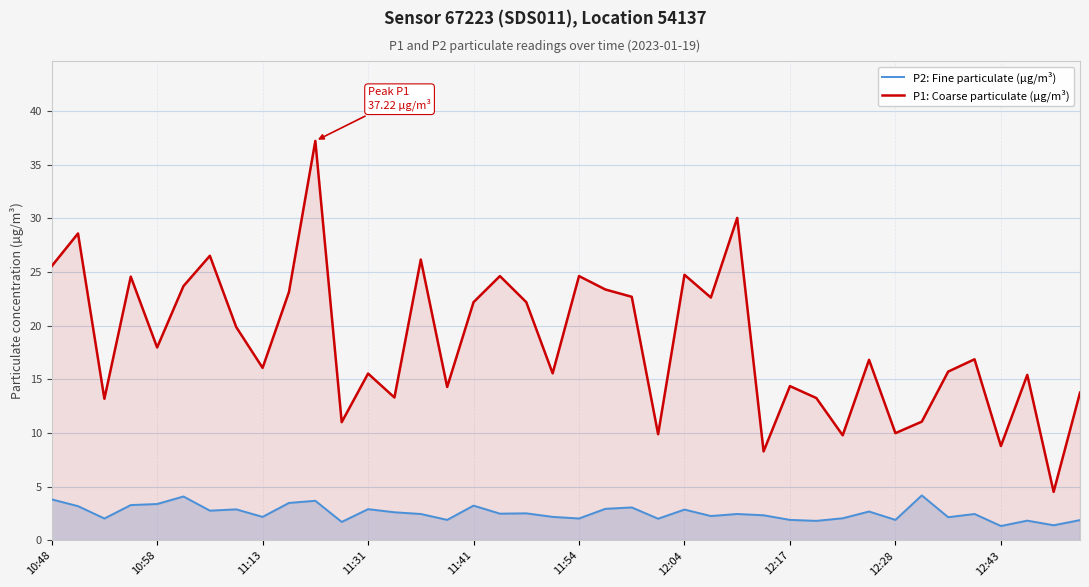

True or false: P2: Fine particulate (µg/m³) and P1: Coarse particulate (µg/m³) intersect in this chart.

False